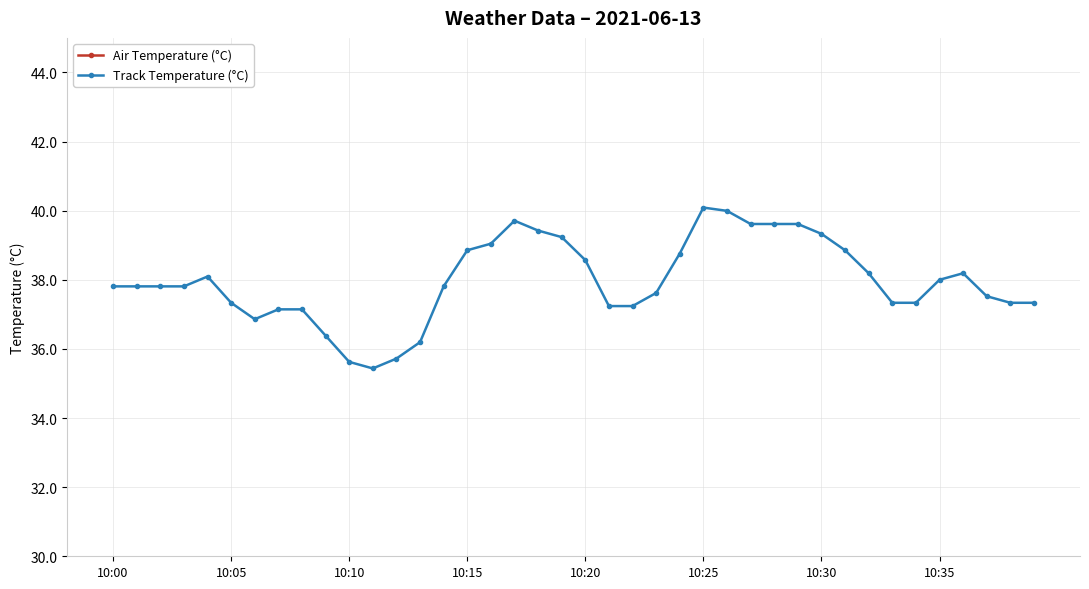

True or false: Air Temperature (°C) has a value of 14.1 at 16.

False